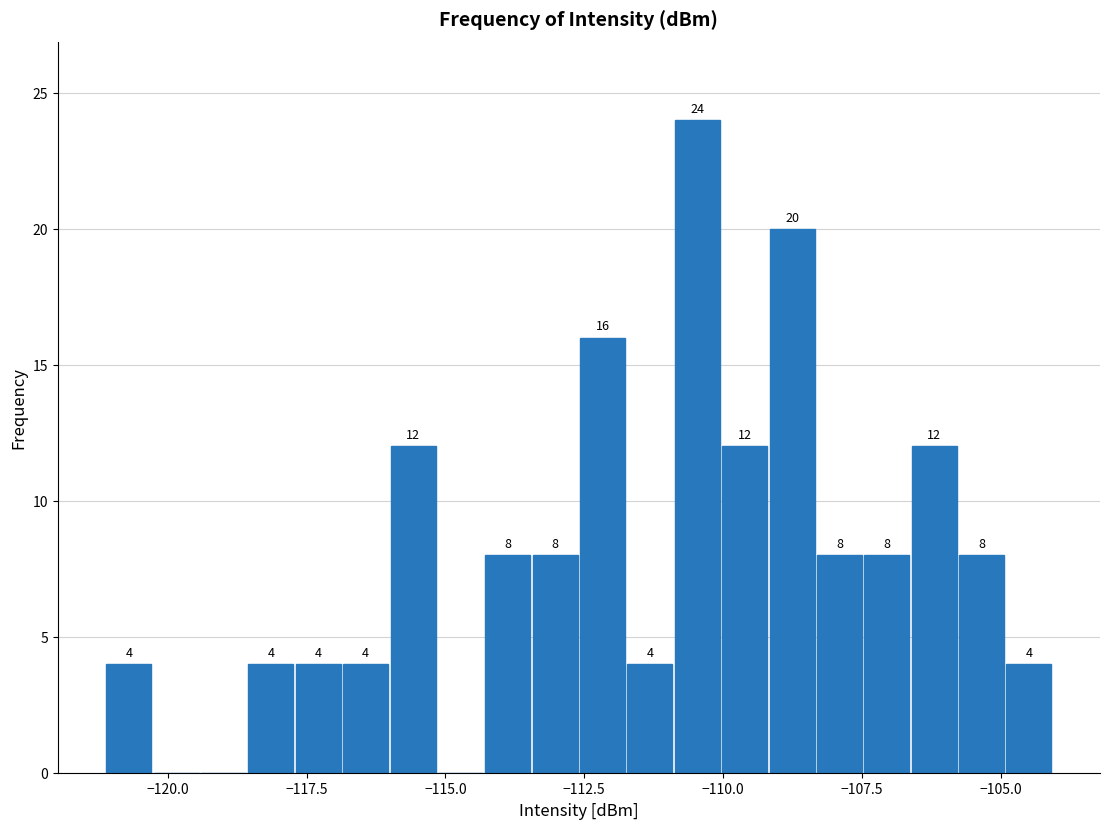

Around what value on the x-axis is the tallest bar? Give the approximate position of its centre, as read against the axis.

-110.5